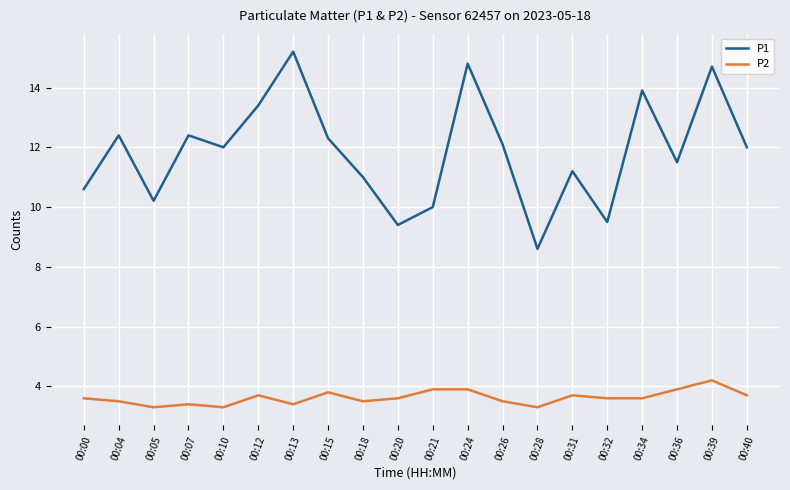

True or false: P1 and P2 cross at least once.

False